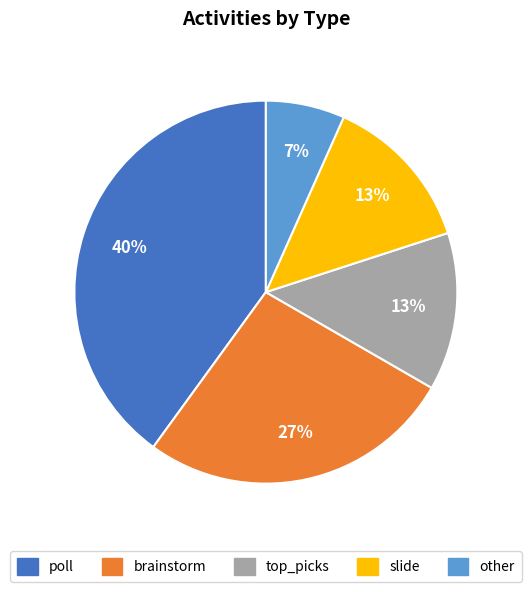

Count the number of slices in the pie.

5